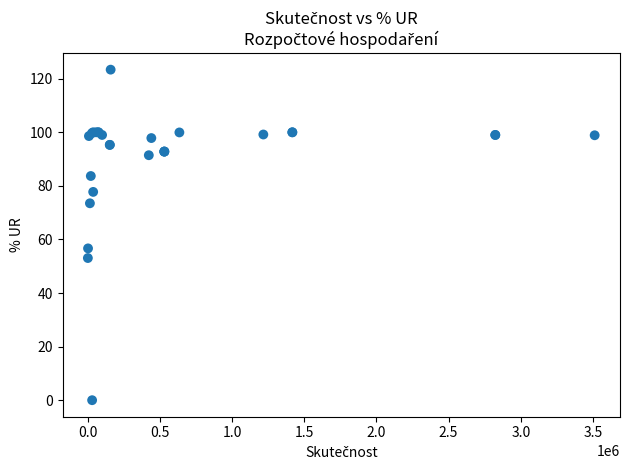

What Y value in the scatter plot is closest to 61?

56.7